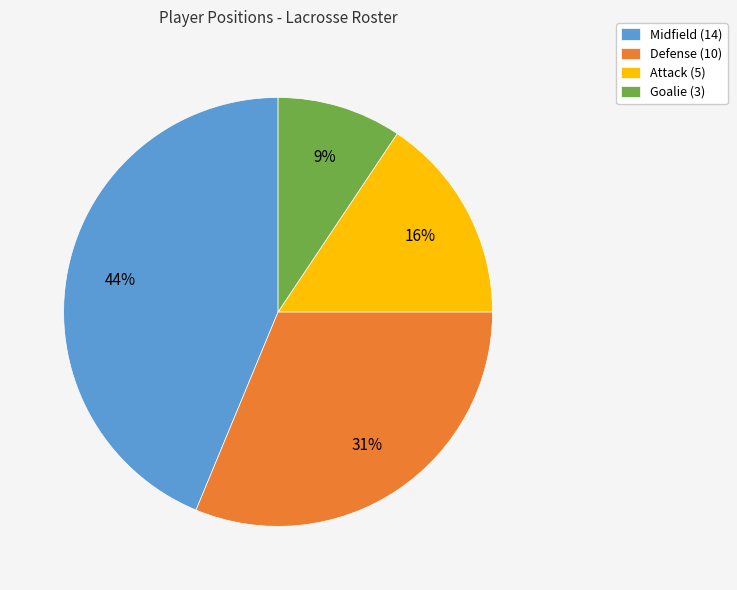

What percentage is the Midfield (14) slice, to the nearest percent?

44%